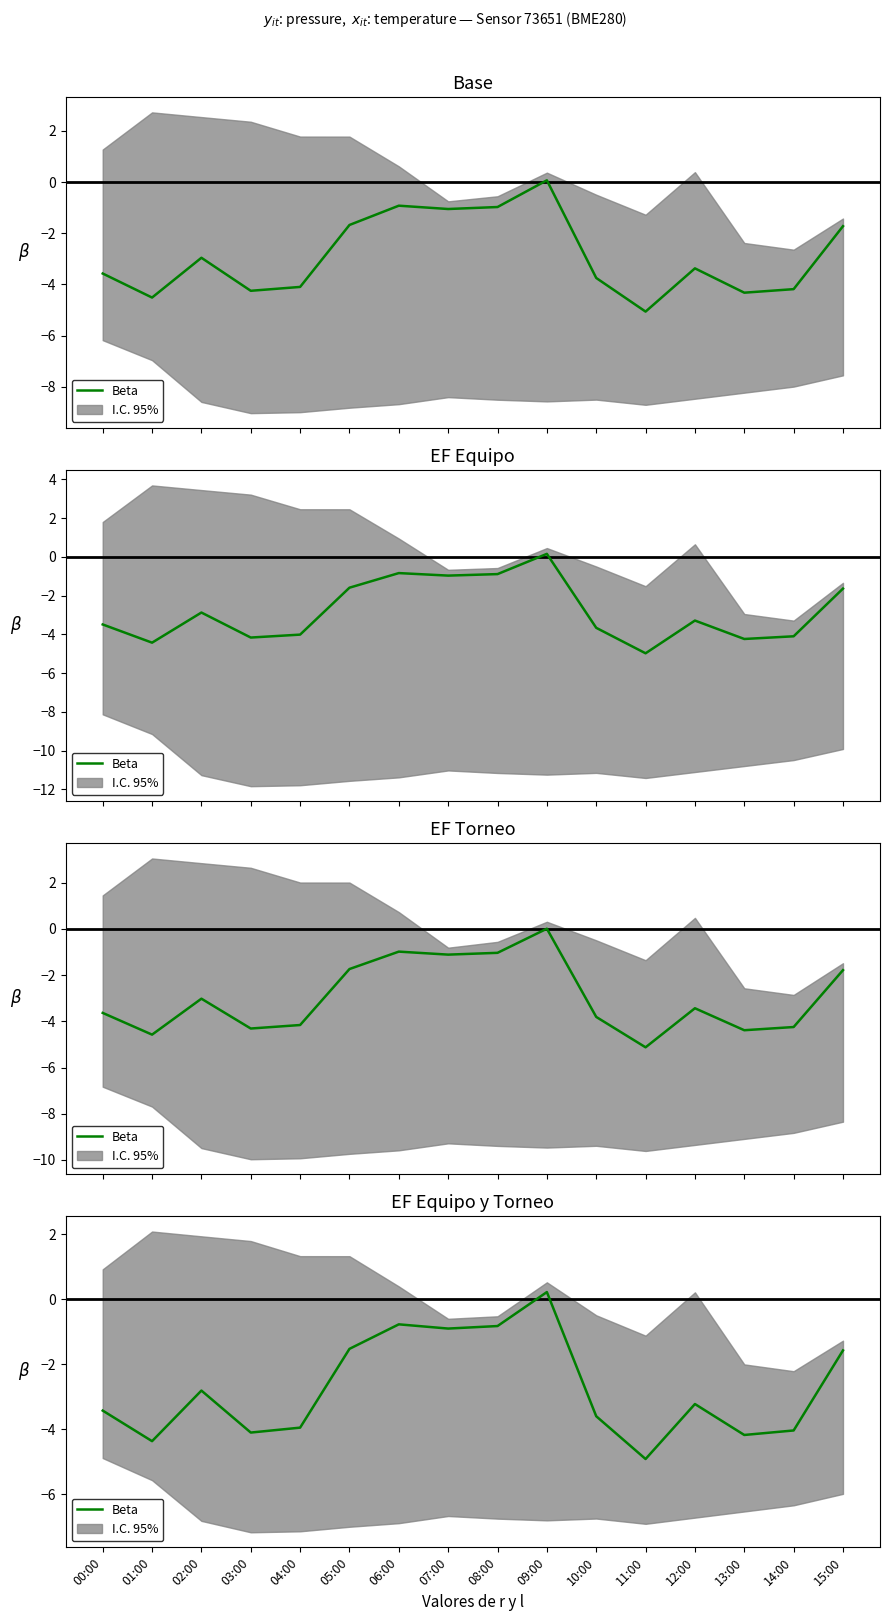

What position from the left is 02:00?

3